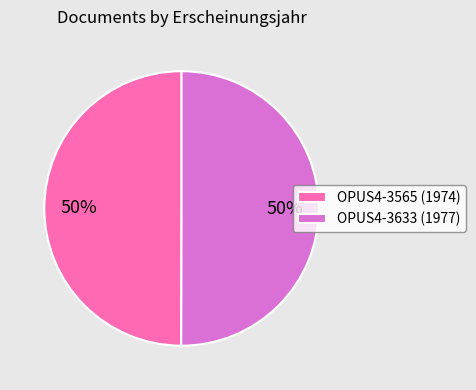

The OPUS4-3633 (1977) slice represents 44% of the pie. True or false?

False